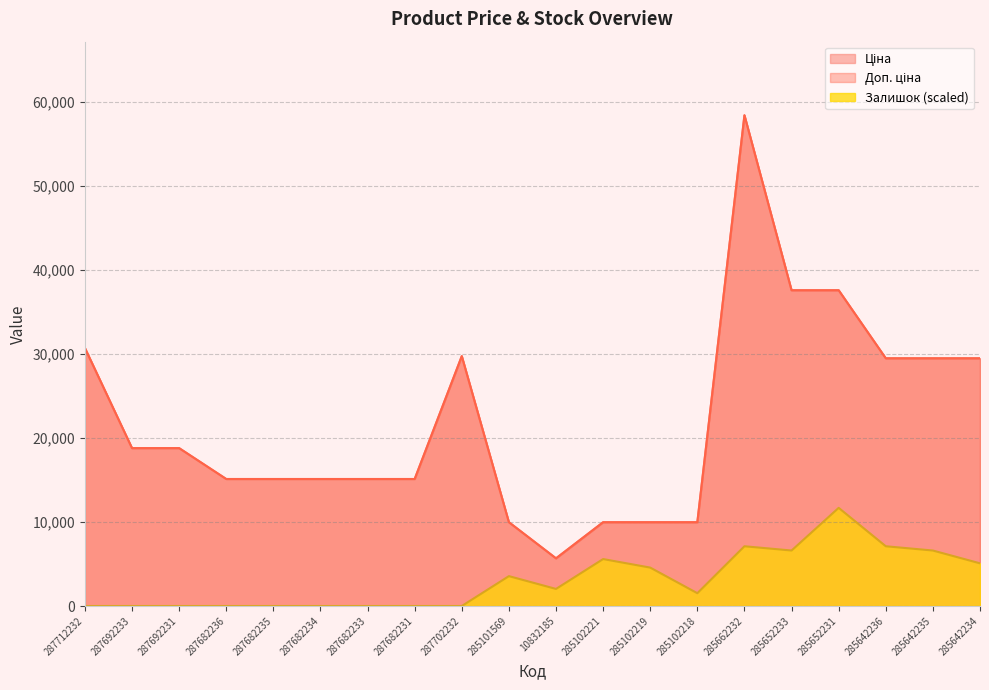

Reading right to left, transcribe all the data shown in this chart.

Ціна: 285642234=29491.5	285642235=29491.5	285642236=29491.5	285652231=37593.6	285652233=37593.6	285662232=58426.5	285102218=9975.0	285102219=9975.0	285102221=9975.0	10832185=5673.8	285101569=9975.0	287702232=29747.2	287682231=15120.0	287682233=15120.0	287682234=15120.0	287682235=15120.0	287682236=15120.0	287692231=18796.8	287692233=18796.8	287712232=30717.1
Доп. ціна: 285642234=29491.5	285642235=29491.5	285642236=29491.5	285652231=37593.6	285652233=37593.6	285662232=58426.5	285102218=9975.0	285102219=9975.0	285102221=9975.0	10832185=5673.8	285101569=9975.0	287702232=29747.2	287682231=15120.0	287682233=15120.0	287682234=15120.0	287682235=15120.0	287682236=15120.0	287692231=18796.8	287692233=18796.8	287712232=30717.1
Залишок: 285642234=5080.6	285642235=6604.7	285642236=7112.8	285652231=11685.3	285652233=6604.7	285662232=7112.8	285102218=1524.2	285102219=4572.5	285102221=5588.6	10832185=2032.2	285101569=3556.4	287702232=0.0	287682231=0.0	287682233=0.0	287682234=0.0	287682235=0.0	287682236=0.0	287692231=0.0	287692233=0.0	287712232=0.0